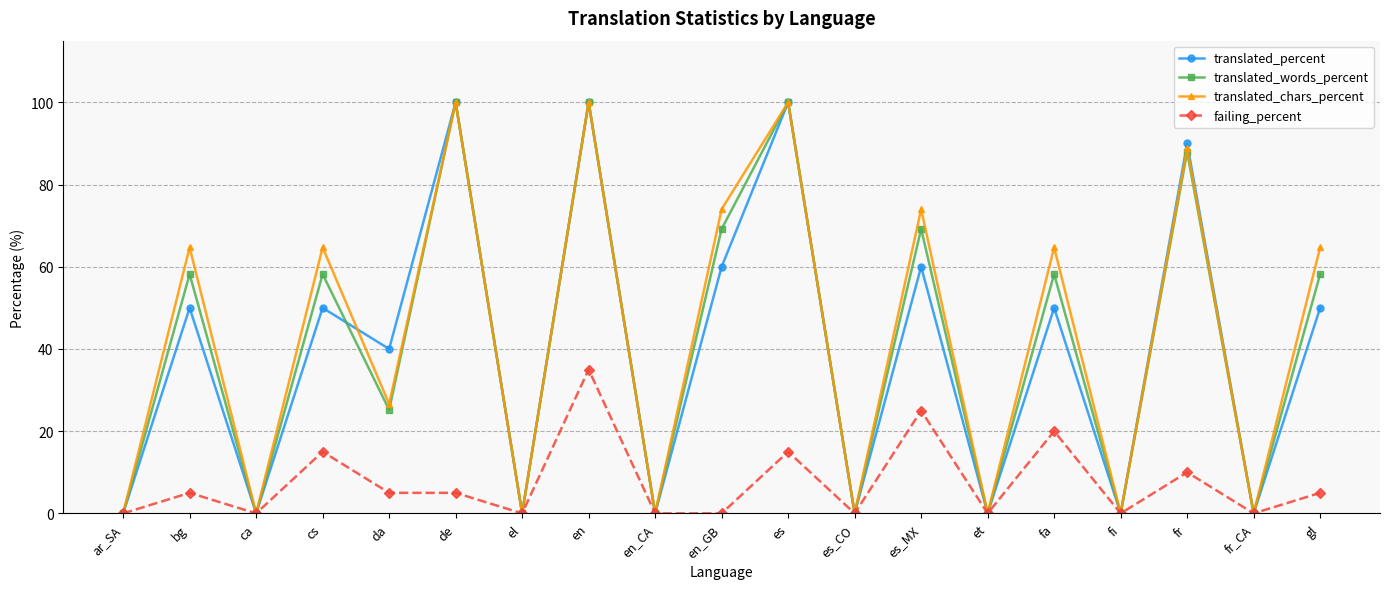

What position from the left is el?

7